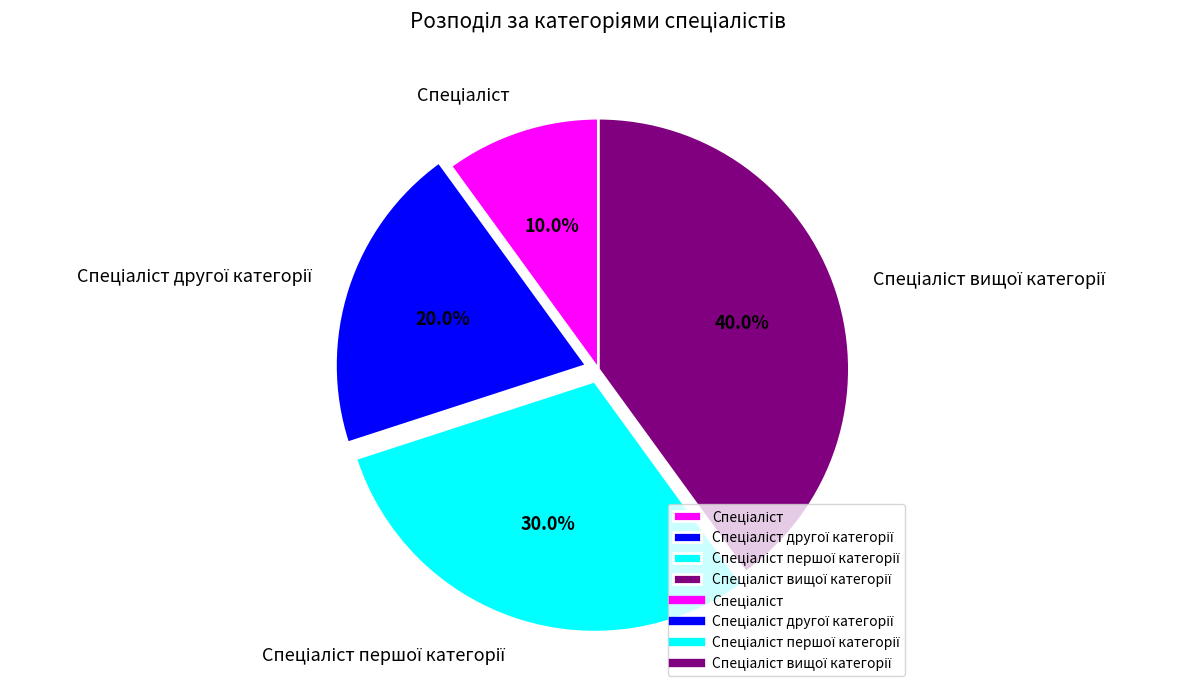

Is there any slice that represents more than half of the pie?

No